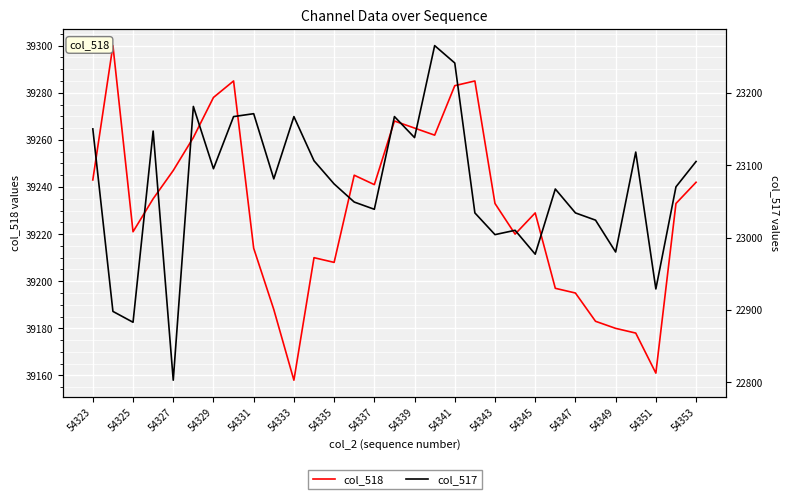

Rank the series by their maximum value, from highest to lowest.

col_518, col_517